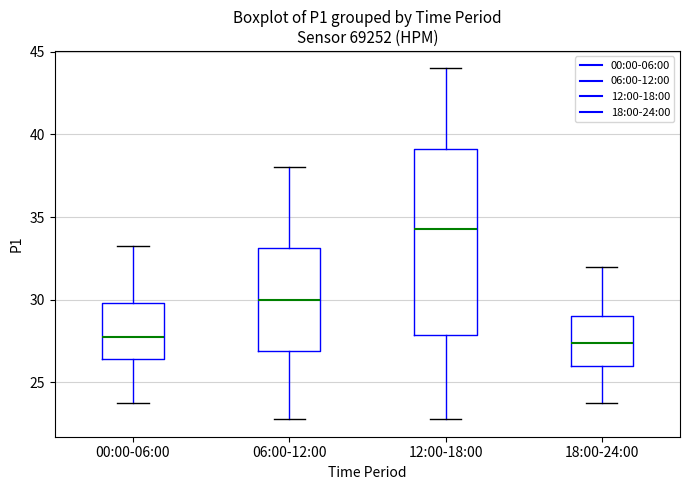

Where does the upper whisker of the box for 18:00-24:00 end on the y-axis? The values are not printed on the chart, so give them approximately, as read against the axis.

32.0